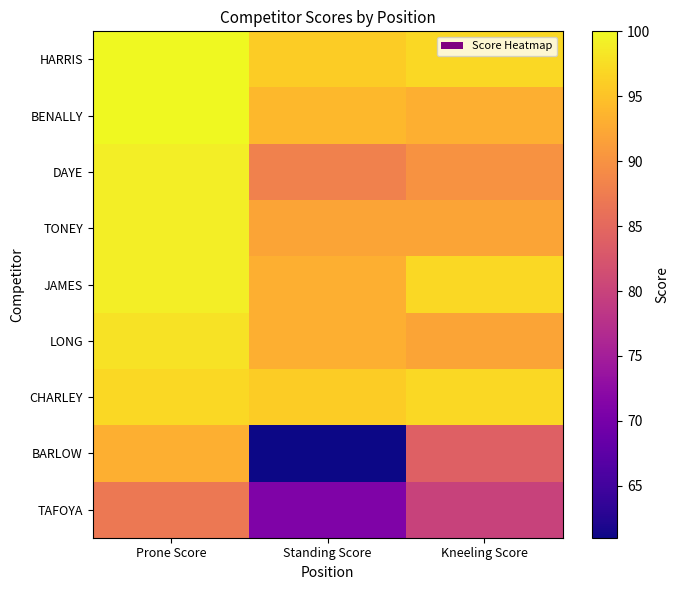

What is the minimum value shown in the chart?

61